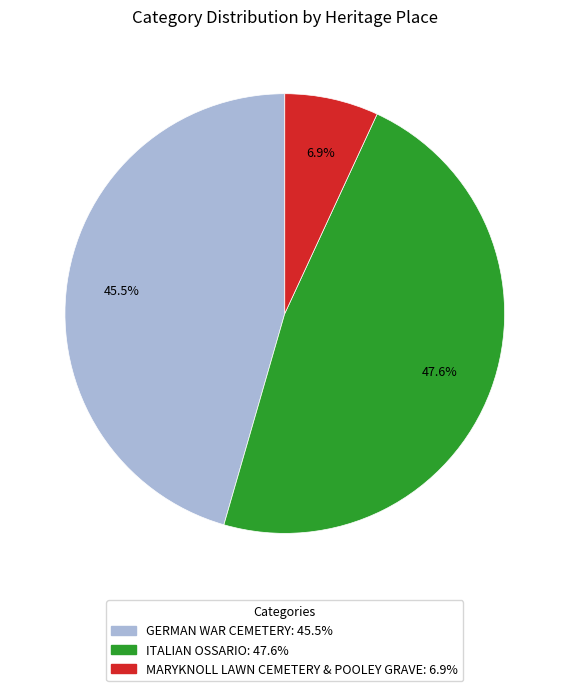

How many segments does this pie chart have?

3